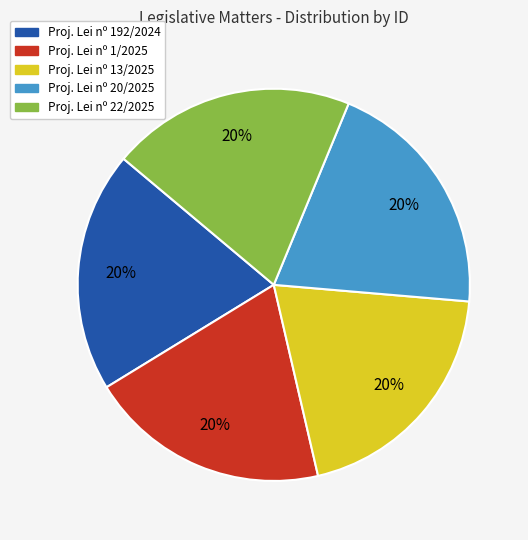

Is there a majority slice in this chart?

No